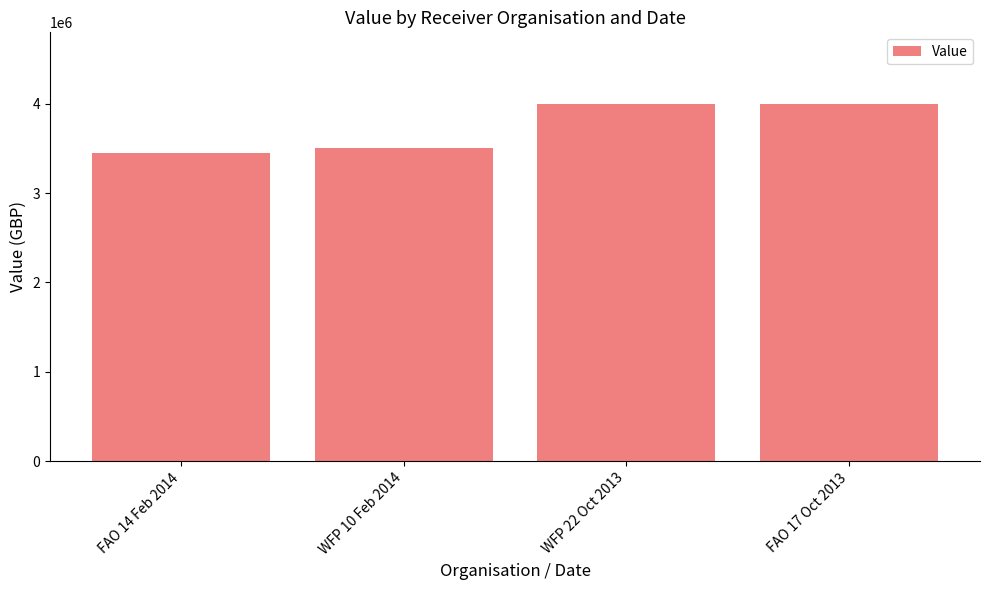

Is it true that the value at FAO 17 Oct 2013 is 5792943?

False